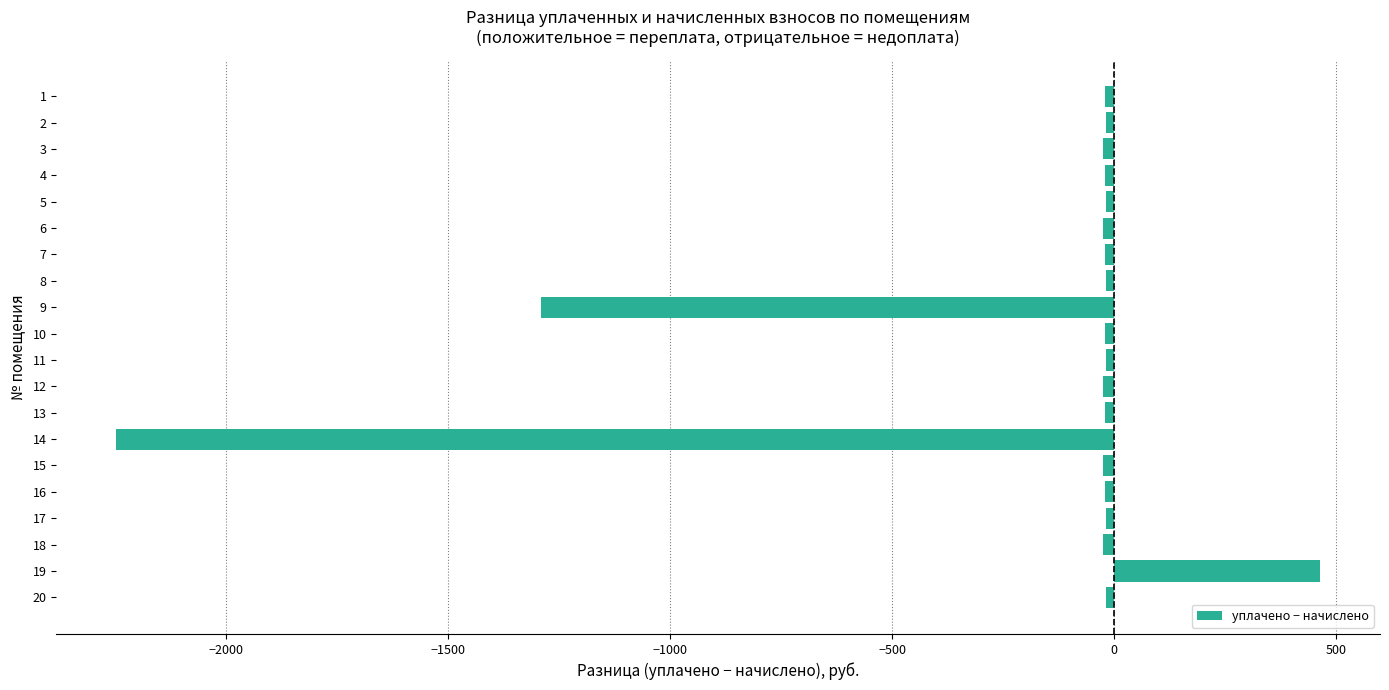

What is the sum of all values?

-3416.0